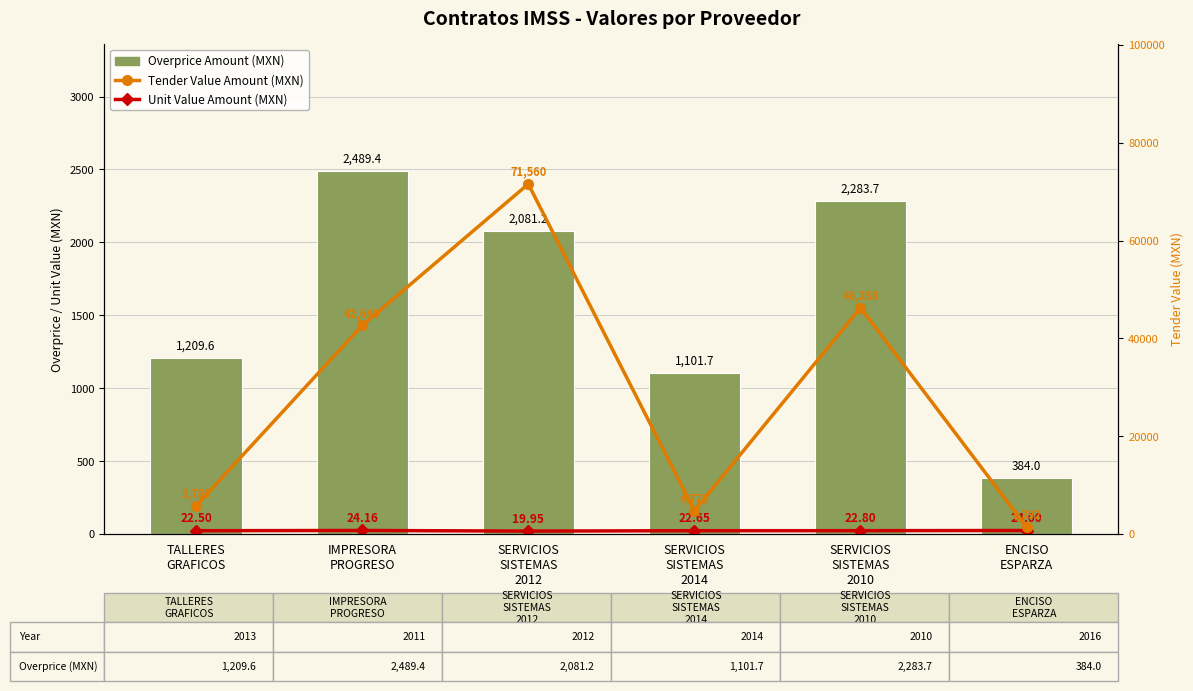

What is the value of the Tender Value Amount (MXN) bar at the 2nd from the left?

42645.6